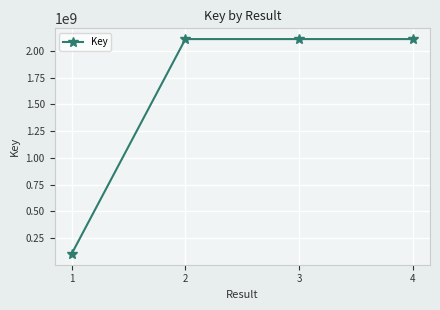

What is the ratio of the value at 2 to the value at 1?

20.9